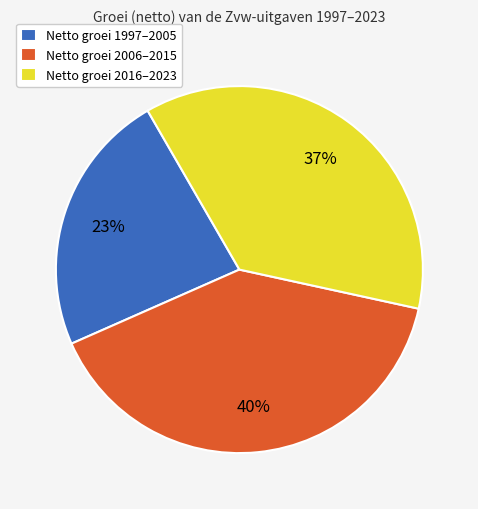

Is the sum of Netto groei 2006–2015 and Netto groei 1997–2005 greater than half?

Yes